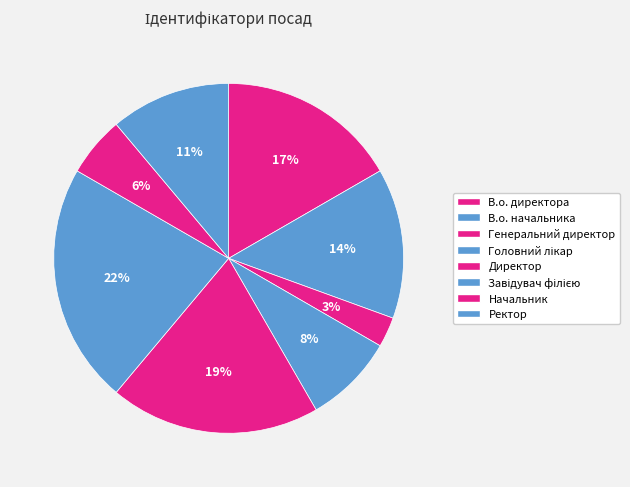

To the nearest percent, what portion does В.о. директора represent?

17%